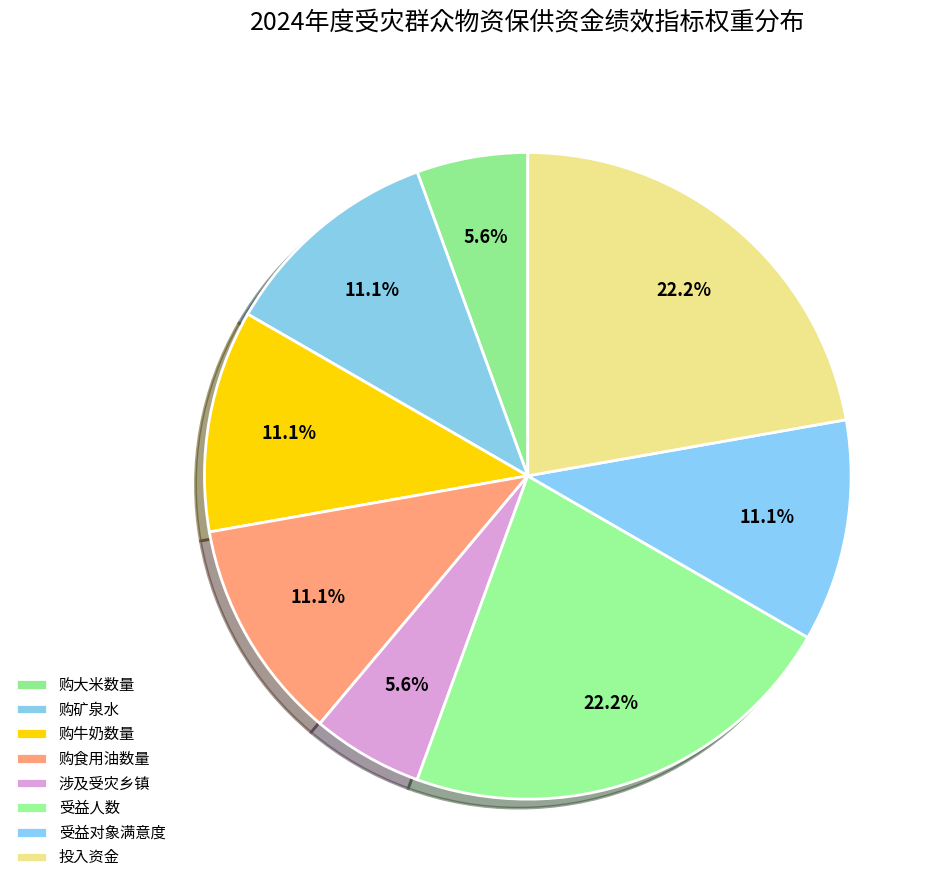

Is it true that 涉及受灾乡镇 is 1% of the pie?

False